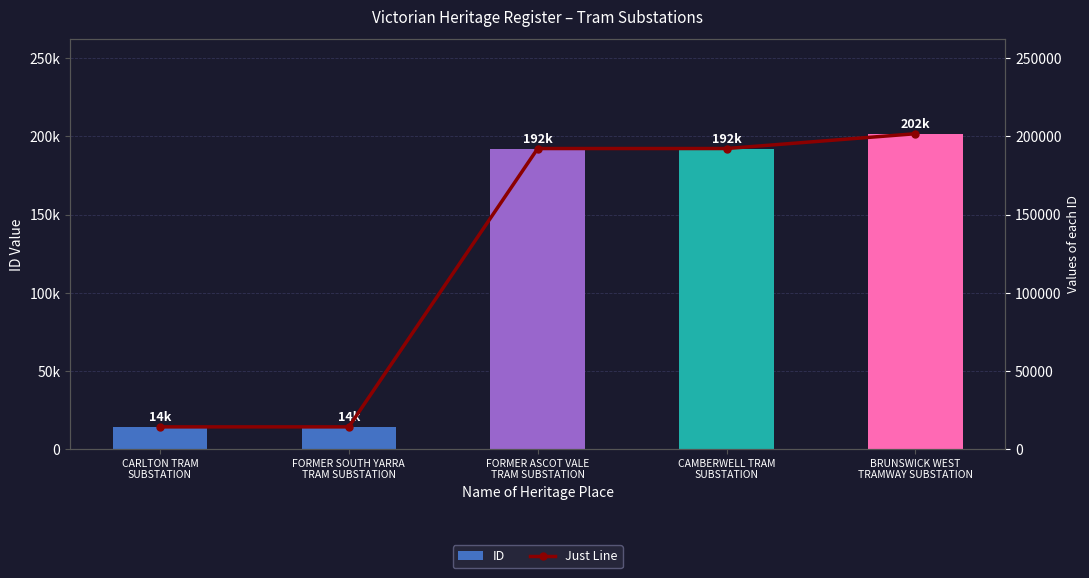

Which category has the lowest value across all series?

CARLTON TRAM
SUBSTATION